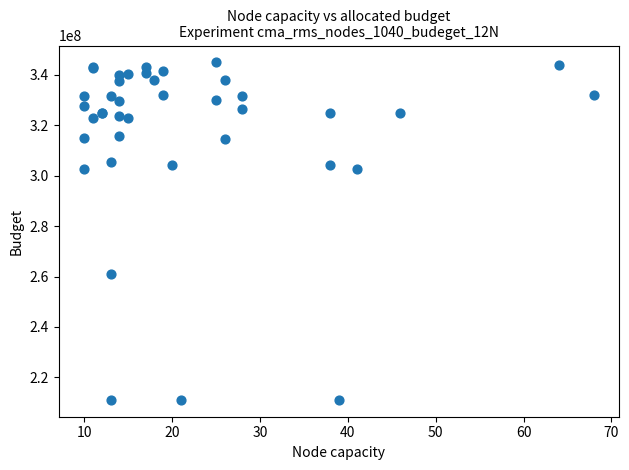

What Y value in the scatter plot is closest to 278005957?

261100911